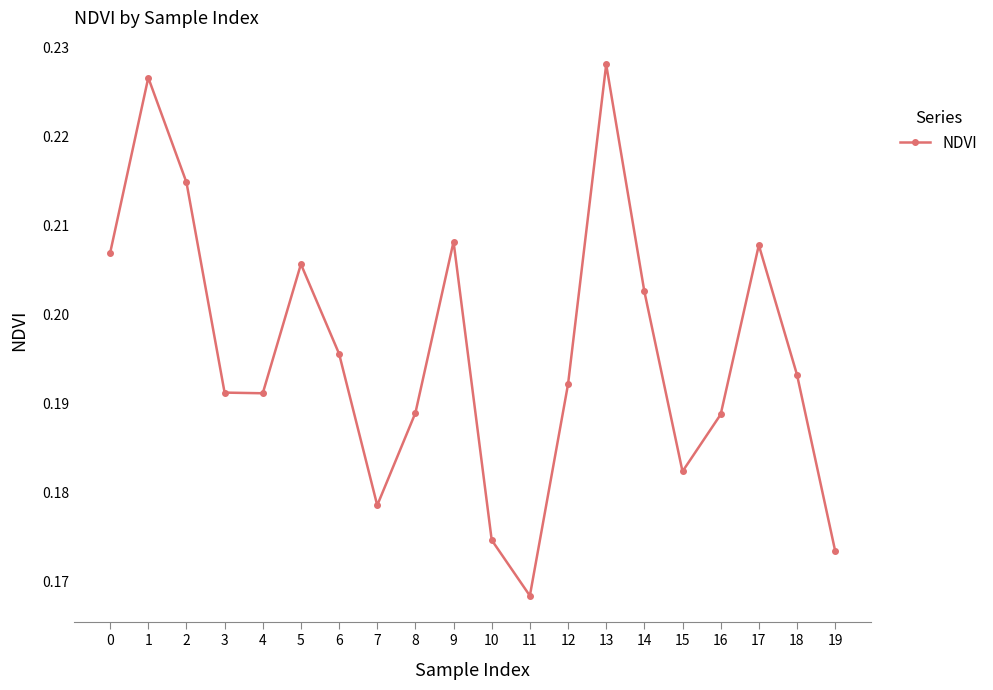

At which category does the chart reach its peak across all series?

13